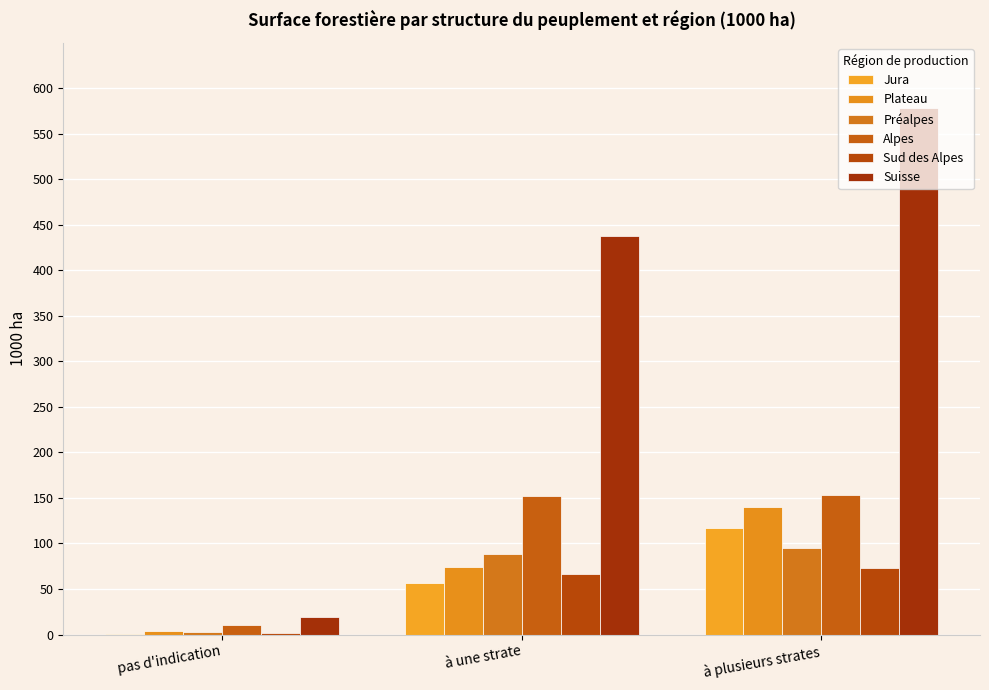

What is the difference between the maximum and minimum values in the Alpes series?

143.5